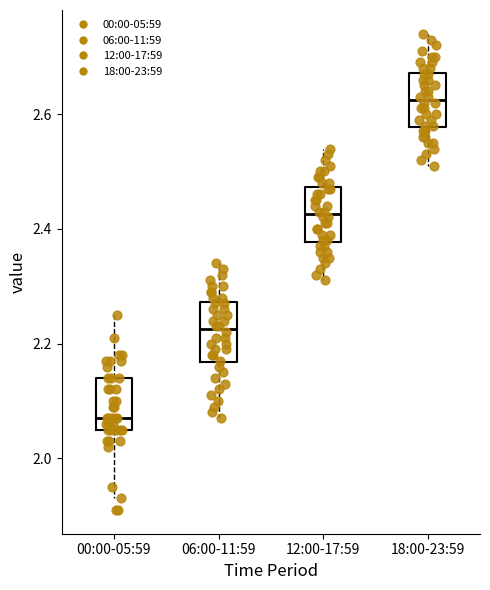

Reading left to right, transcribe this box plot: for each box, give where its median line is, the range the box spans, and where its two whiskers end, as read against the y-axis. The values are not printed on the chart, so give them approximately, as read against the axis.

00:00-05:59: median 2.08, box 2.06 to 2.14, whiskers 1.94 to 2.26
06:00-11:59: median 2.22, box 2.16 to 2.28, whiskers 2.08 to 2.34
12:00-17:59: median 2.42, box 2.38 to 2.48, whiskers 2.32 to 2.54
18:00-23:59: median 2.62, box 2.58 to 2.68, whiskers 2.52 to 2.74